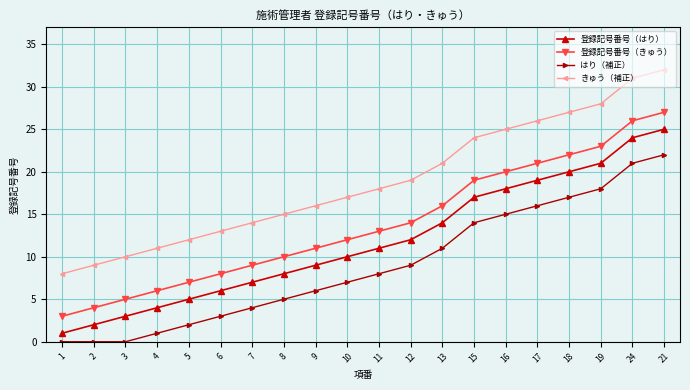

The 登録記号番号（きゅう） series shows 2 at 7. True or false?

False